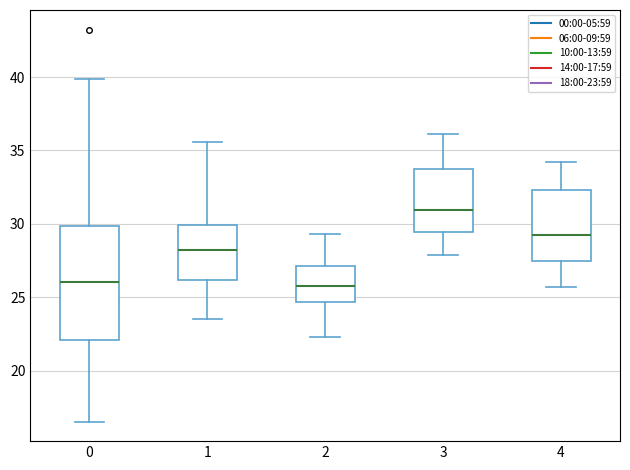

Reading left to right, transcribe this box plot: for each box, give where its median line is, the range the box spans, and where its two whiskers end, as read against the y-axis. The values are not printed on the chart, so give them approximately, as read against the axis.

0: median 26.0, box 22.0 to 30.0, whiskers 16.5 to 40.0
1: median 28.0, box 26.0 to 30.0, whiskers 23.5 to 35.5
2: median 26.0, box 24.5 to 27.0, whiskers 22.5 to 29.5
3: median 31.0, box 29.5 to 34.0, whiskers 28.0 to 36.0
4: median 29.5, box 27.5 to 32.5, whiskers 25.5 to 34.0